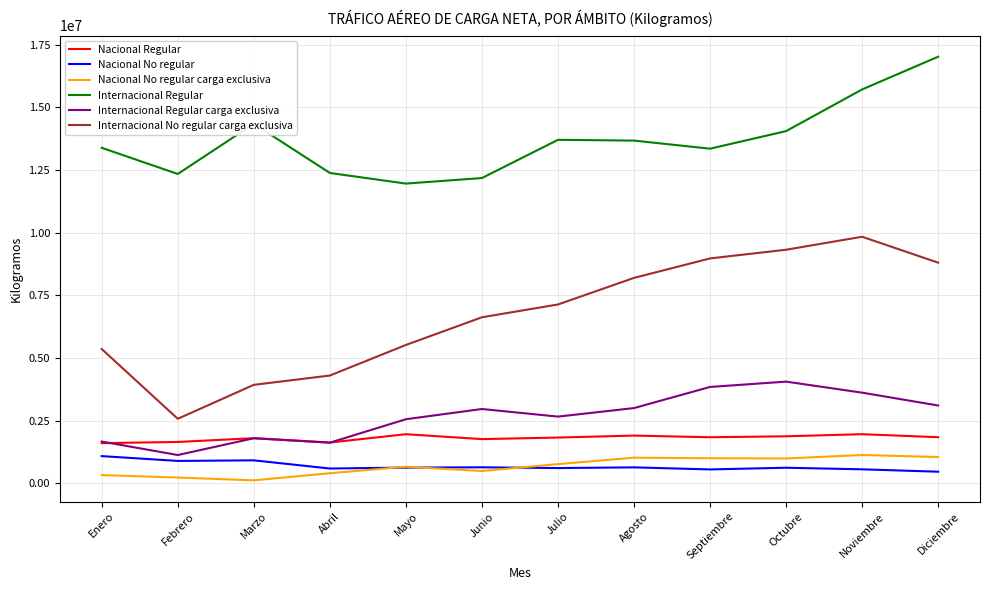

Which series has the largest total across all categories?

Internacional Regular